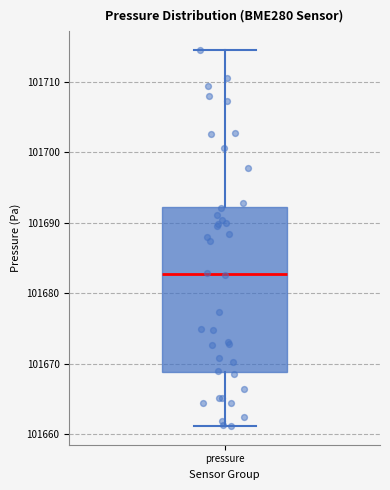

Read this box plot against the y-axis: the position of the median line, the range covered by the box, and the ends of both whiskers. The values are not printed on the chart, so give them approximately, as read against the axis.

median 101683, box 101669 to 101692, whiskers 101661 to 101715